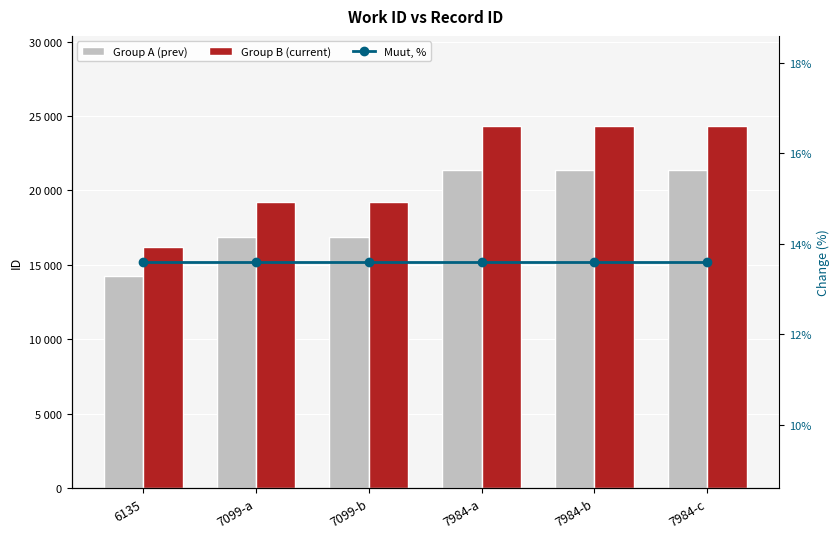

How many data points does each series have?

6